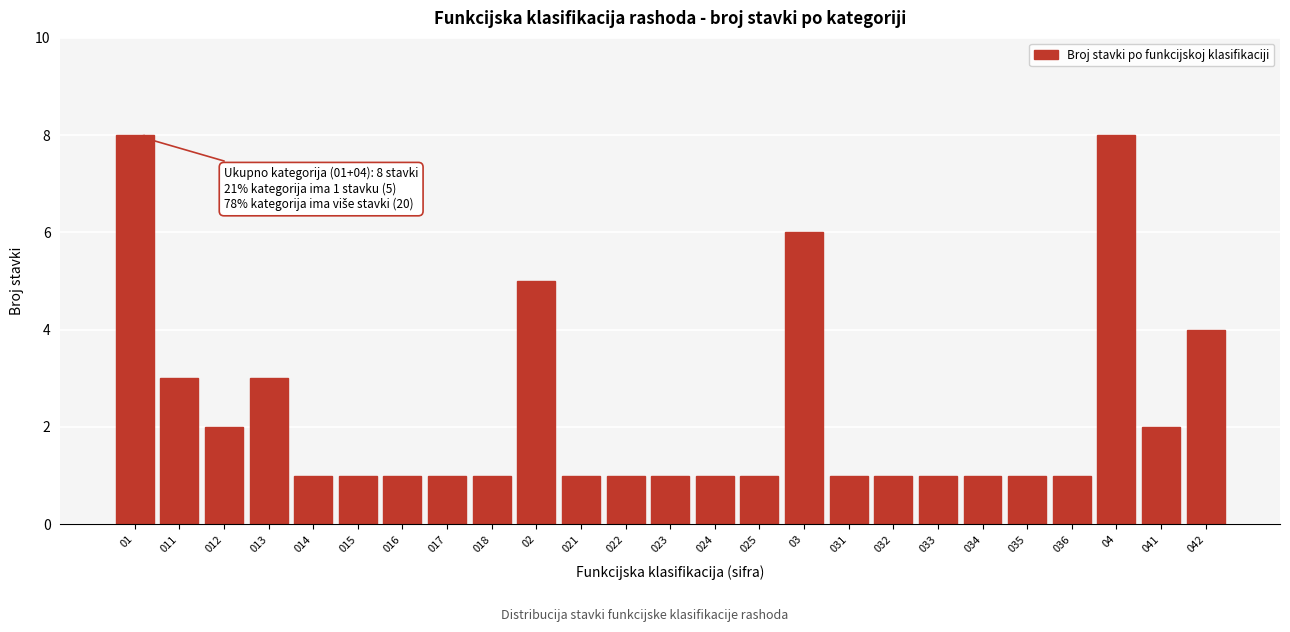

Reading left to right, what are all the values shown in this chart?

8	3	2	3	1	1	1	1	1	5	1	1	1	1	1	6	1	1	1	1	1	1	8	2	4